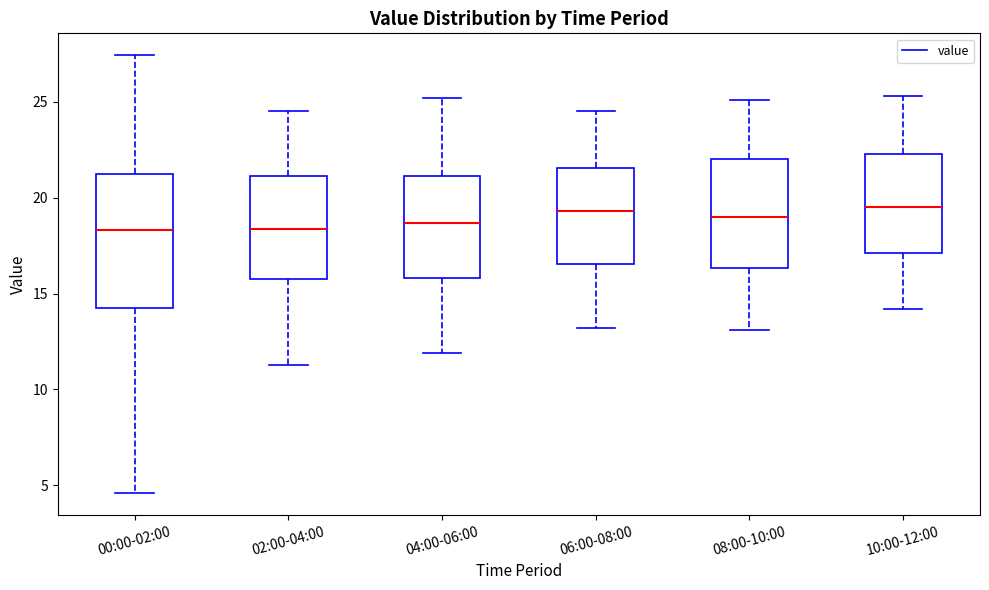

Which box is the tallest, from its lower edge to its upper edge?

00:00-02:00